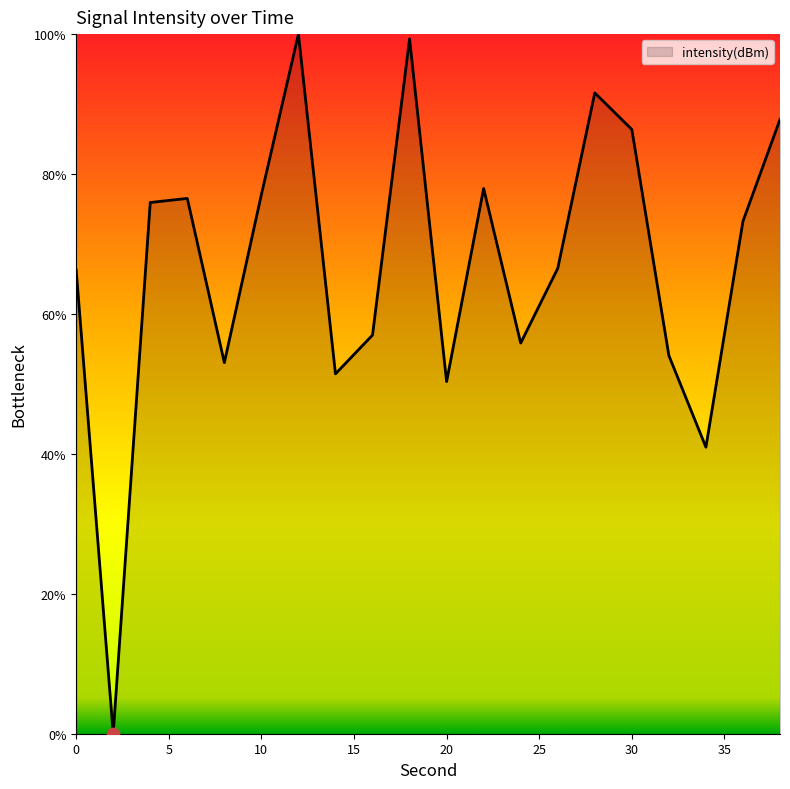

What is the difference between the maximum and minimum values?

100.0